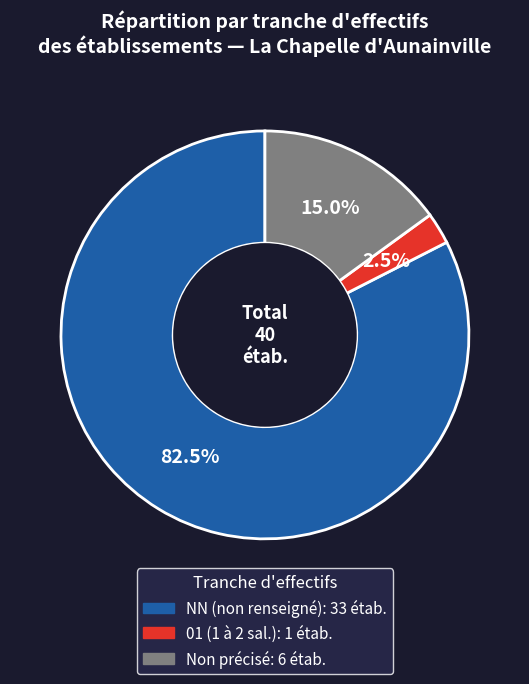

How many segments does this pie chart have?

3